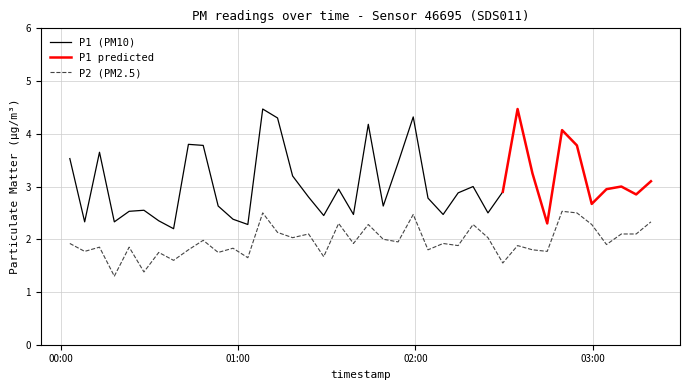

What is the minimum value for P2 (PM2.5)?

1.3